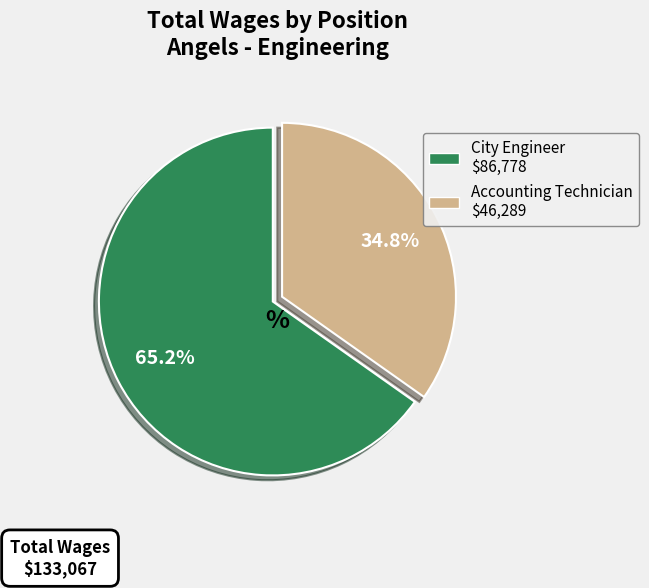

What percentage is the Accounting Technician slice, to the nearest percent?

35%